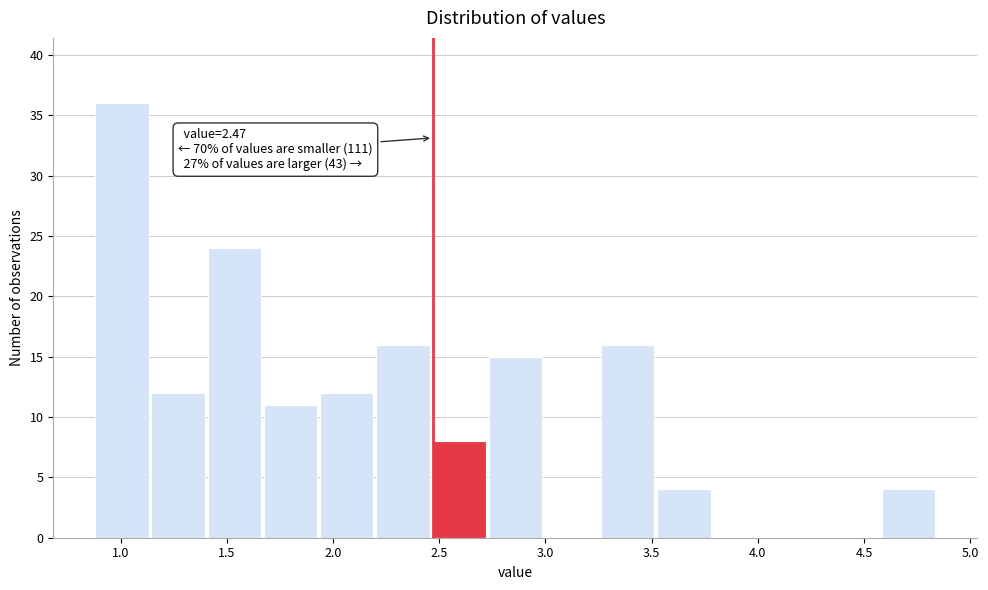

Which range on the x-axis has the tallest bar?

0.90 to 1.15